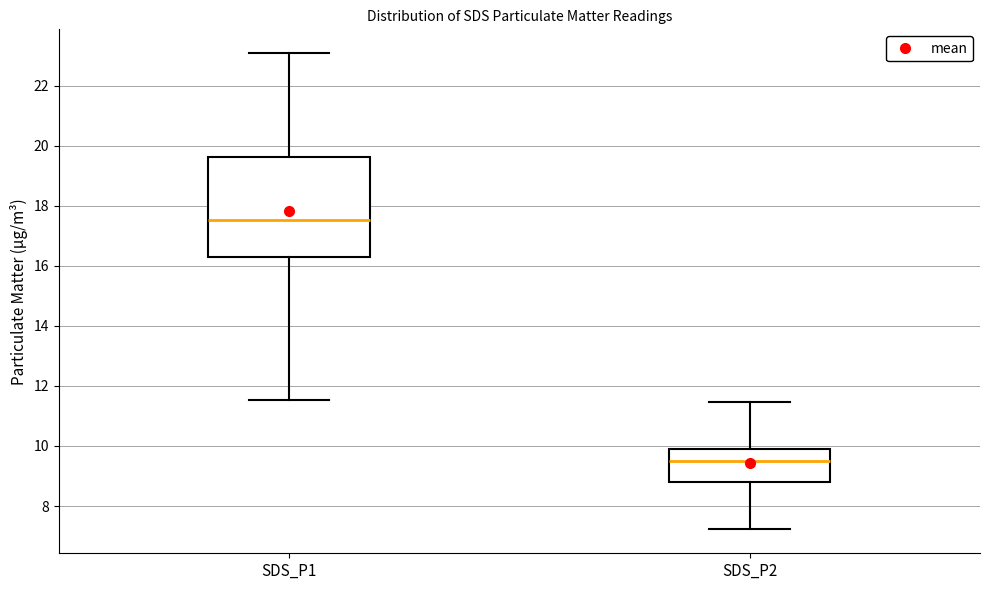

Comparing the boxes themselves (not the whiskers), which one is the tallest?

SDS_P1